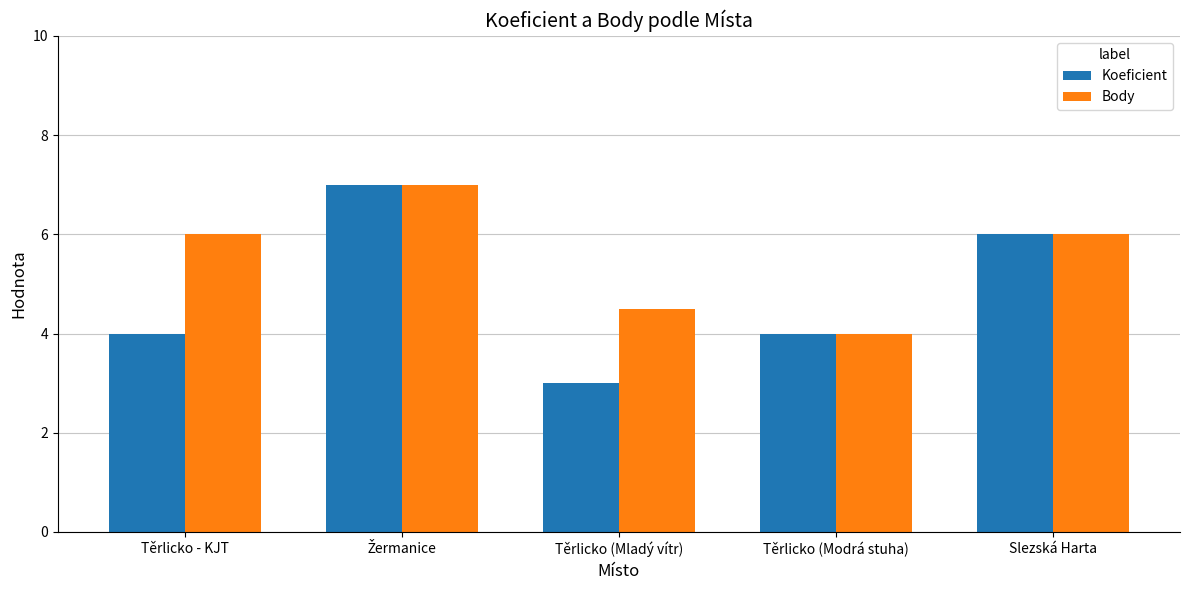

Reading left to right, what are all the values shown in this chart?

Koeficient: 4.0	7.0	3.0	4.0	6.0
Body: 6.0	7.0	4.5	4.0	6.0